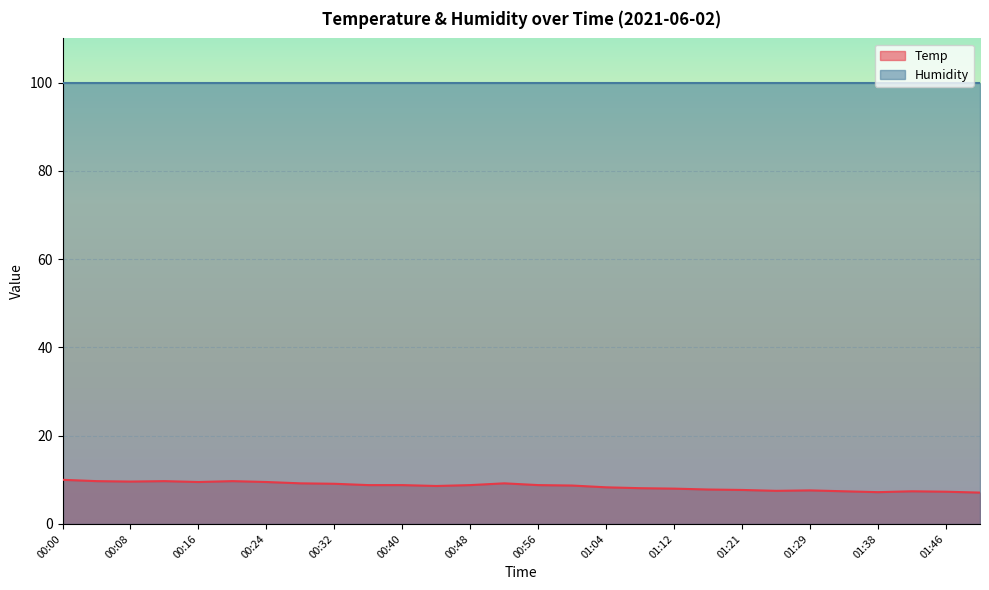

How many points are lower than both their immediate neighbors (excluding endpoints)?

5